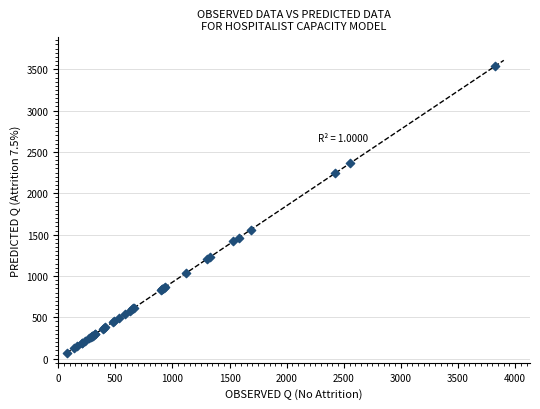

What Y value in the scatter plot is closest to 1803?

1558.2